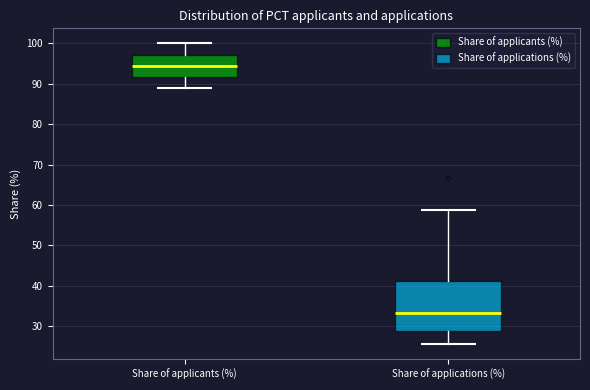

Which box is the tallest, from its lower edge to its upper edge?

Share of applications (%)